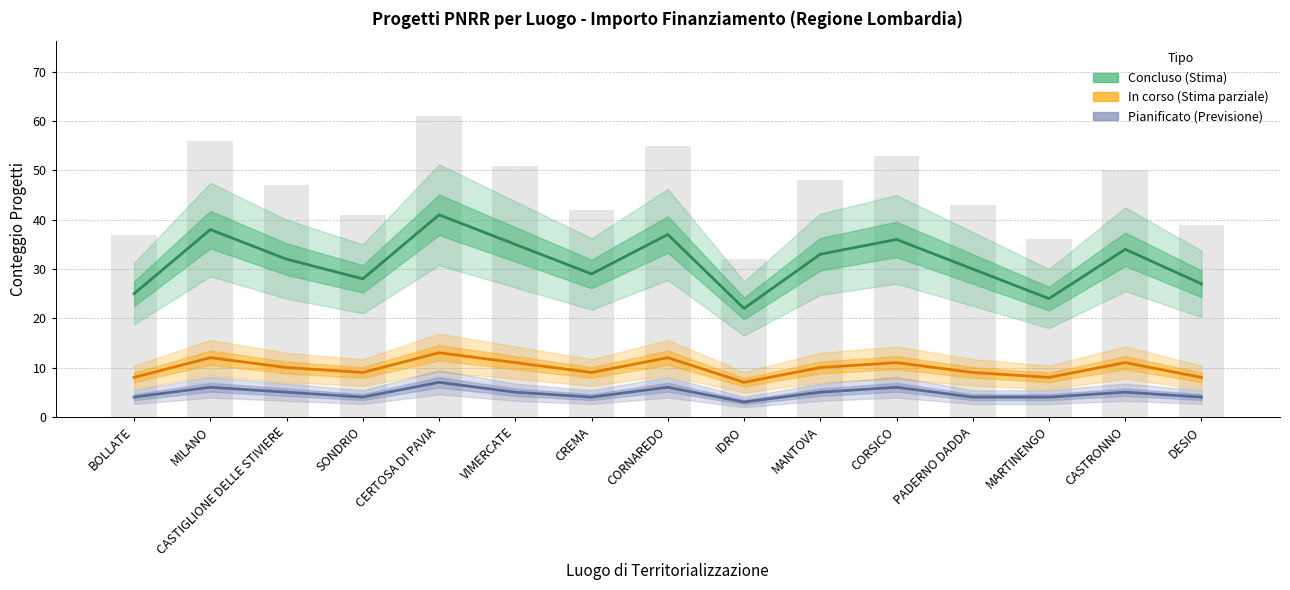

Which series has the largest total across all categories?

Concluso